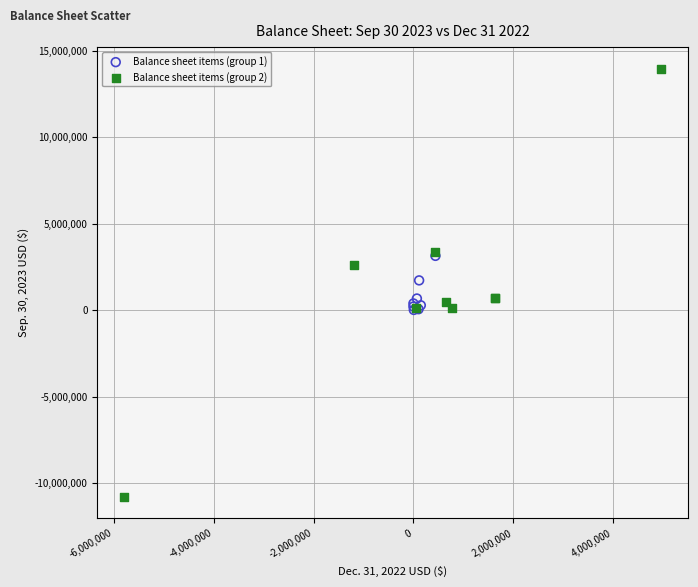

What are all the series names shown in the legend?

Balance sheet items (group 1), Balance sheet items (group 2)